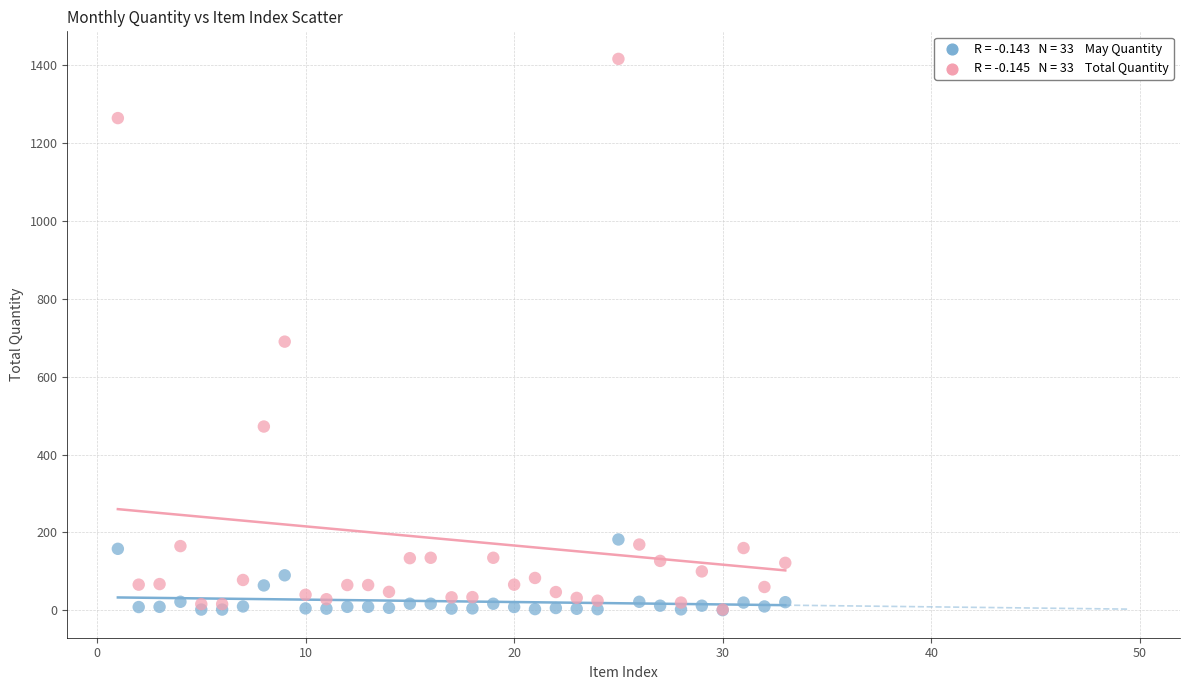

Across all series, what Y value is closest to 708?

690.0